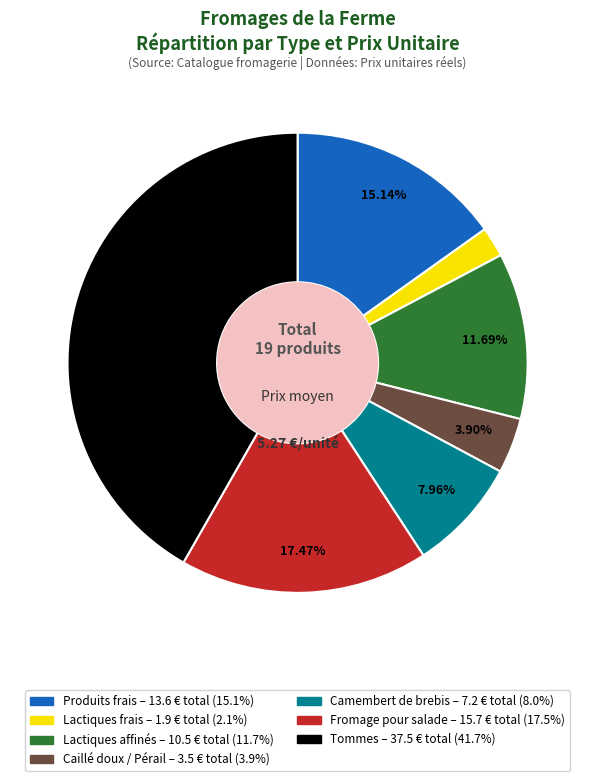

Is there any slice that represents more than half of the pie?

No